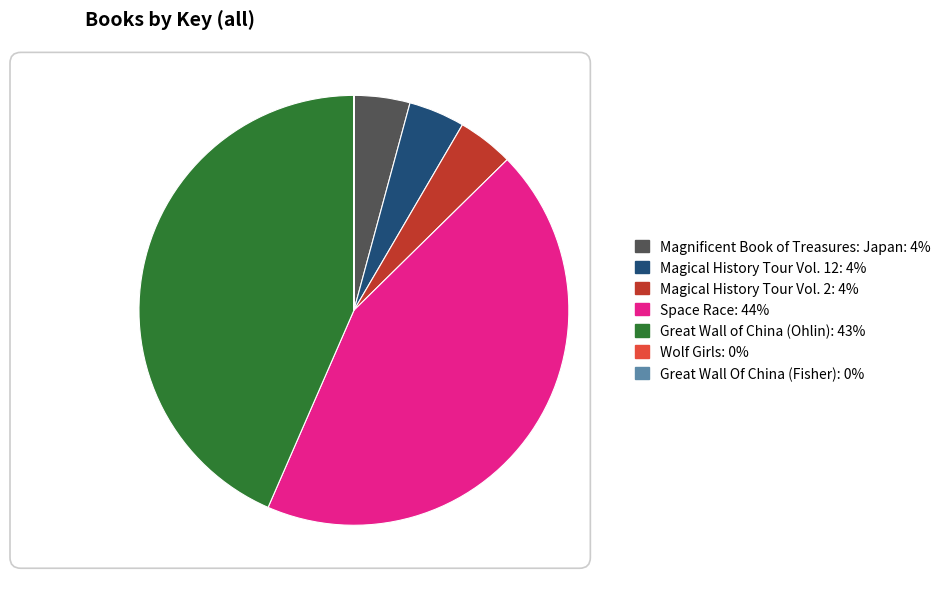

Does any single category account for the majority?

No